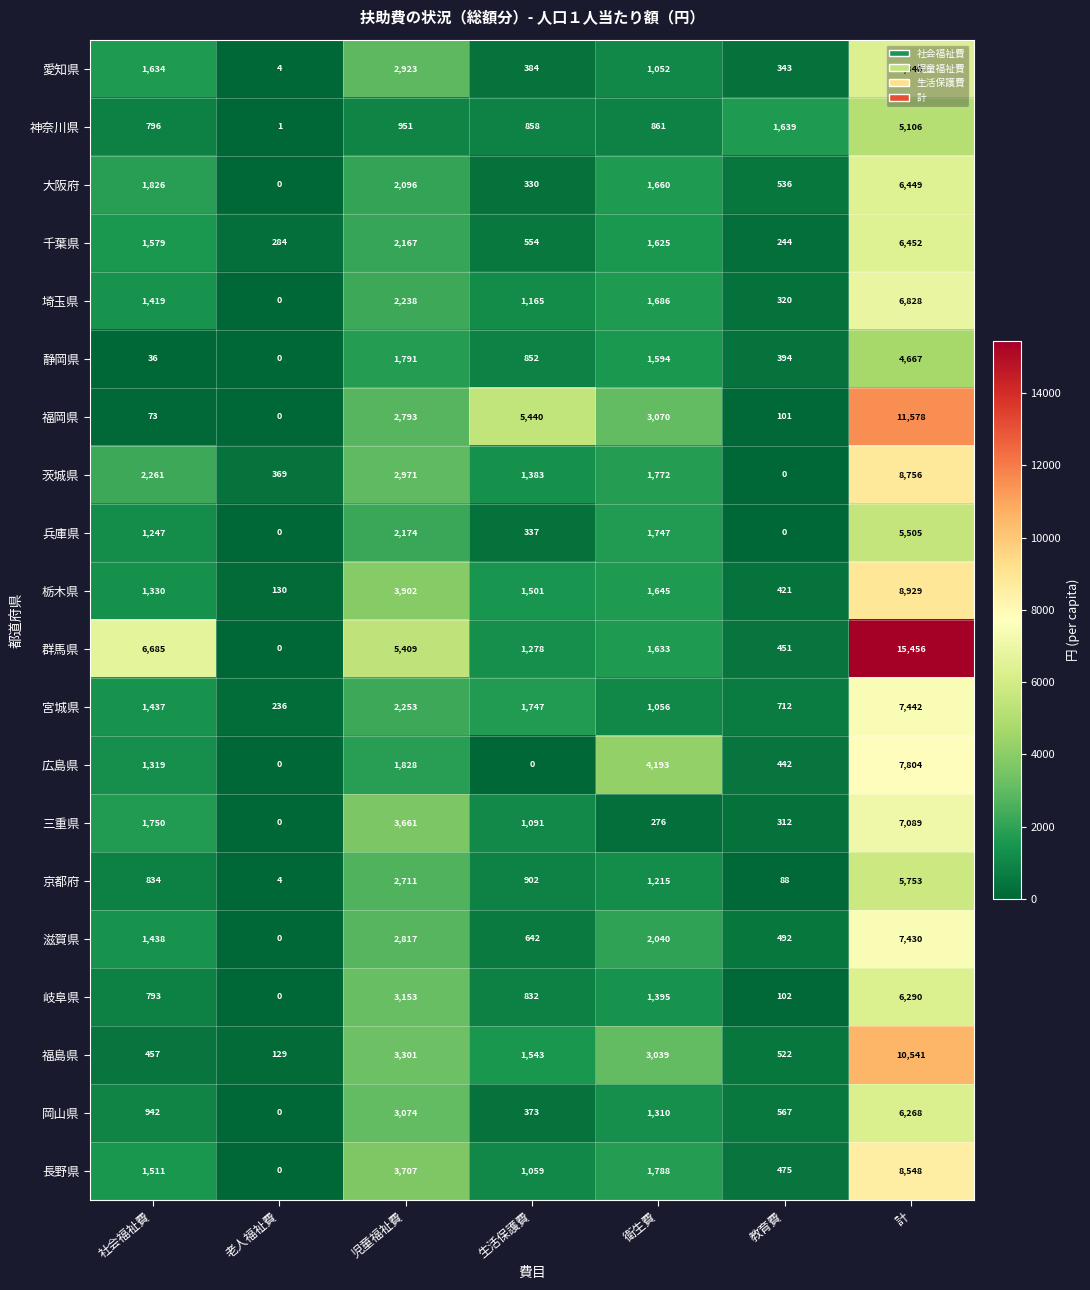

What is the difference between the 群馬県 values at 老人福祉費 and 衛生費?

1633